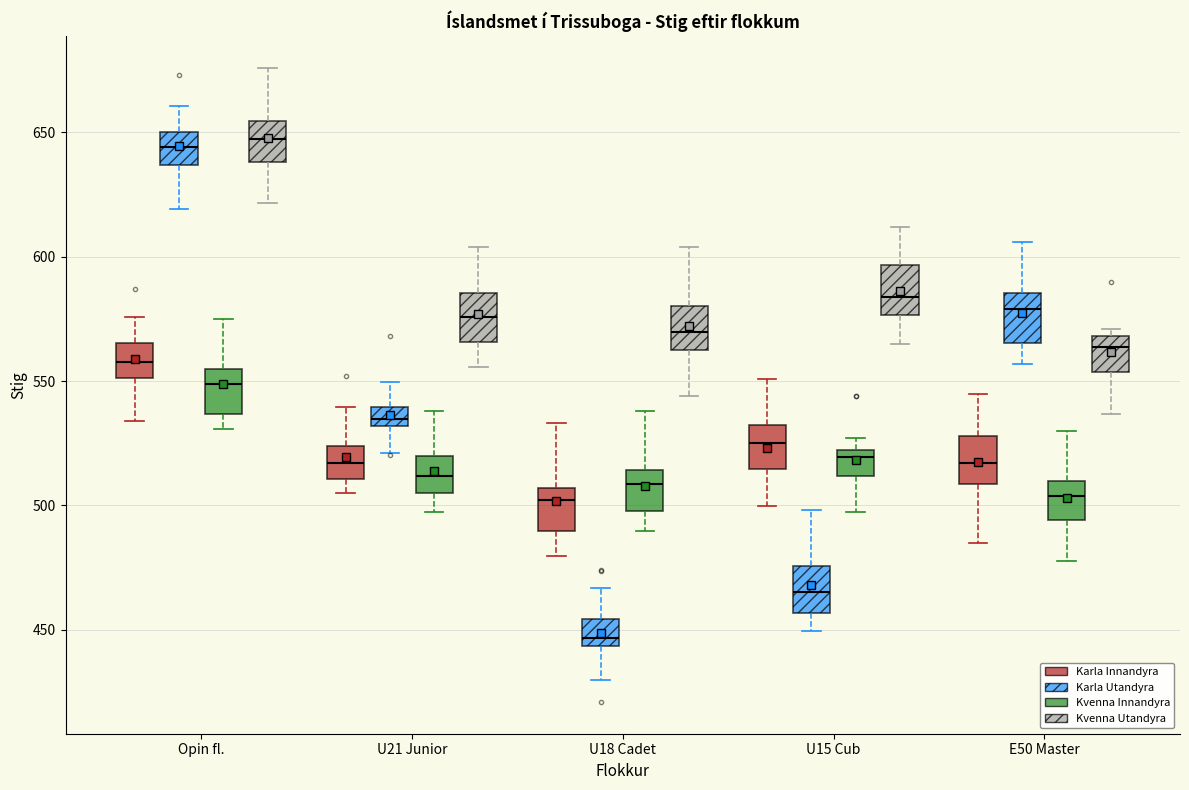

Reading left to right, read every box against the y-axis: the position of its median line, the range the box covers, and the ends of its whiskers. The values are not printed on the chart, so give them approximately, as read against the axis.

Opin fl. (Karla Innandyra): median 560, box 550 to 565, whiskers 535 to 575
Opin fl. (Karla Utandyra): median 645, box 635 to 650, whiskers 620 to 660
Opin fl. (Kvenna Innandyra): median 550, box 535 to 555, whiskers 530 to 575
Opin fl. (Kvenna Utandyra): median 650, box 640 to 655, whiskers 620 to 675
U21 Junior (Karla Innandyra): median 515, box 510 to 525, whiskers 505 to 540
U21 Junior (Karla Utandyra): median 535, box 530 to 540, whiskers 520 to 550
U21 Junior (Kvenna Innandyra): median 510, box 505 to 520, whiskers 495 to 540
U21 Junior (Kvenna Utandyra): median 575, box 565 to 585, whiskers 555 to 605
U18 Cadet (Karla Innandyra): median 500, box 490 to 505, whiskers 480 to 535
U18 Cadet (Karla Utandyra): median 445 (just above the box's lower edge), box 445 to 455, whiskers 430 to 465
U18 Cadet (Kvenna Innandyra): median 510, box 500 to 515, whiskers 490 to 540
U18 Cadet (Kvenna Utandyra): median 570, box 565 to 580, whiskers 545 to 605
U15 Cub (Karla Innandyra): median 525, box 515 to 530, whiskers 500 to 550
U15 Cub (Karla Utandyra): median 465, box 455 to 475, whiskers 450 to 500
U15 Cub (Kvenna Innandyra): median 520 (just below the box's upper edge), box 510 to 520, whiskers 495 to 525
U15 Cub (Kvenna Utandyra): median 585, box 575 to 595, whiskers 565 to 610
E50 Master (Karla Innandyra): median 515, box 510 to 530, whiskers 485 to 545
E50 Master (Karla Utandyra): median 580, box 565 to 585, whiskers 555 to 605
E50 Master (Kvenna Innandyra): median 505, box 495 to 510, whiskers 480 to 530
E50 Master (Kvenna Utandyra): median 565, box 555 to 570, whiskers 535 to 570 (just above the box's upper edge)